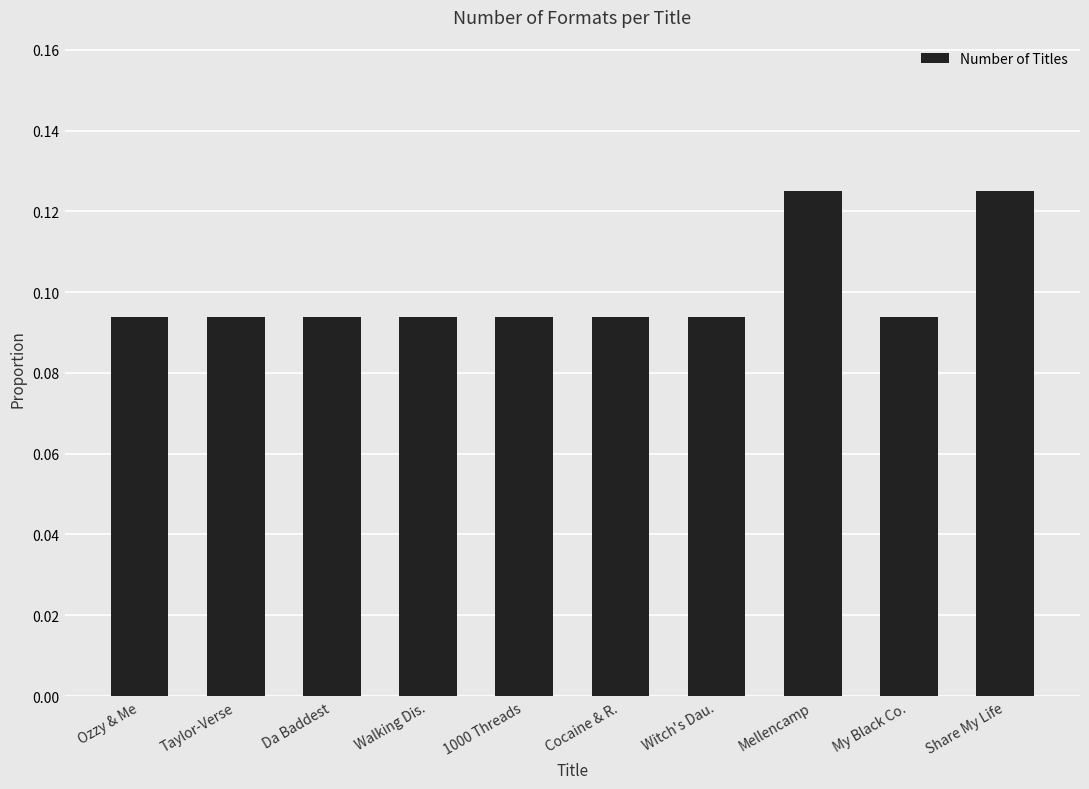

How many values are between 0 and 1?

10